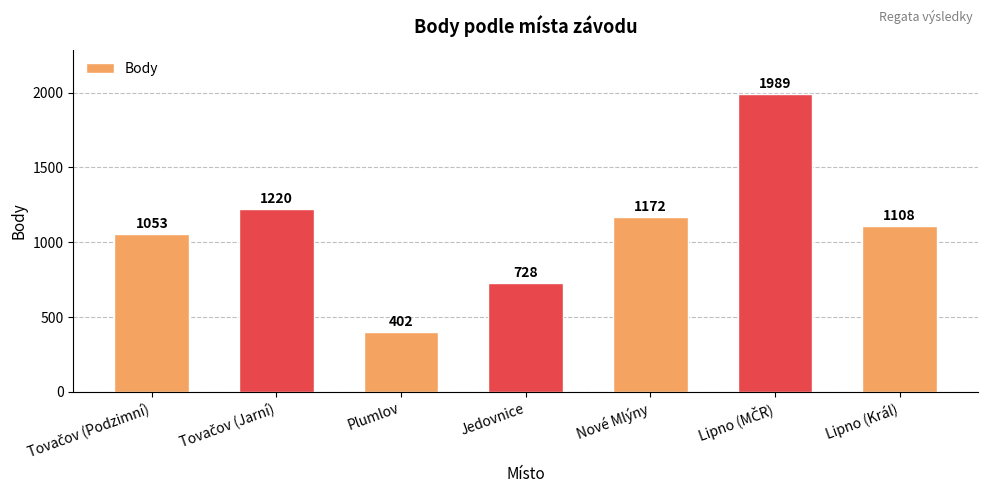

At which category does the chart reach its minimum across all series?

Plumlov